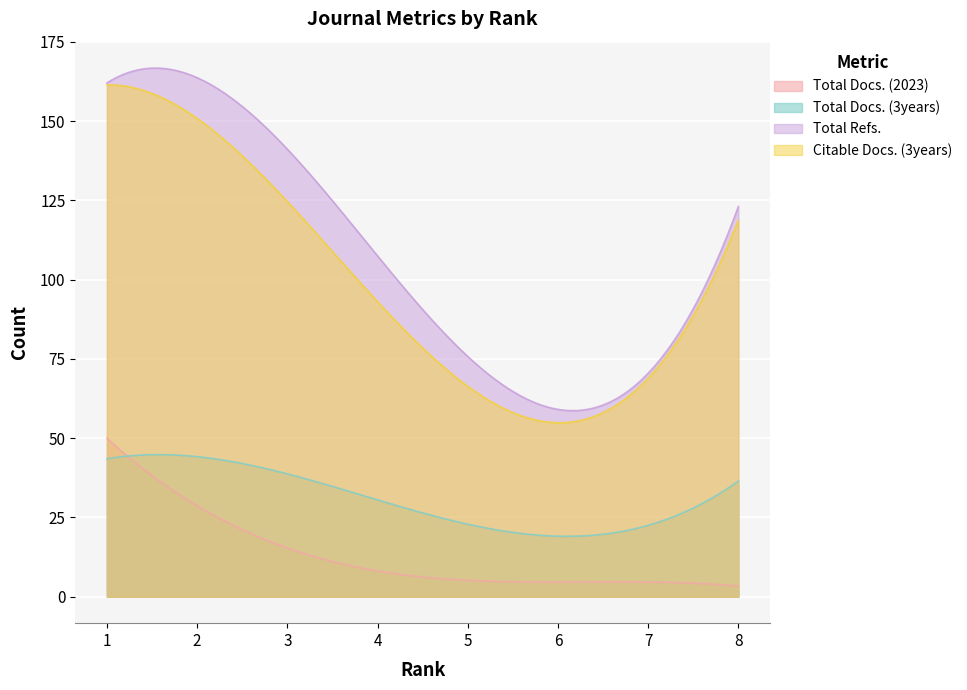

True or false: Total Docs. (2023) and Citable Docs. (3years) cross at least once.

False